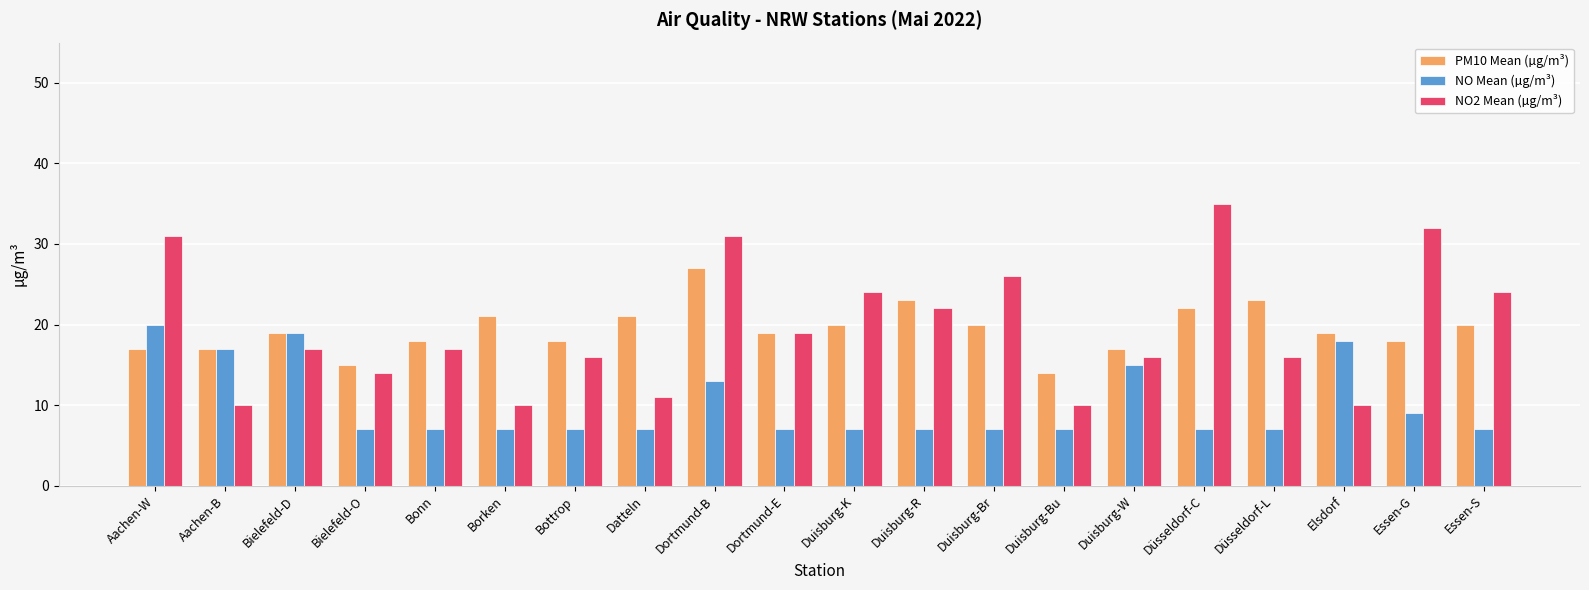

What is the sum of all NO Mean (µg/m³) values?

202